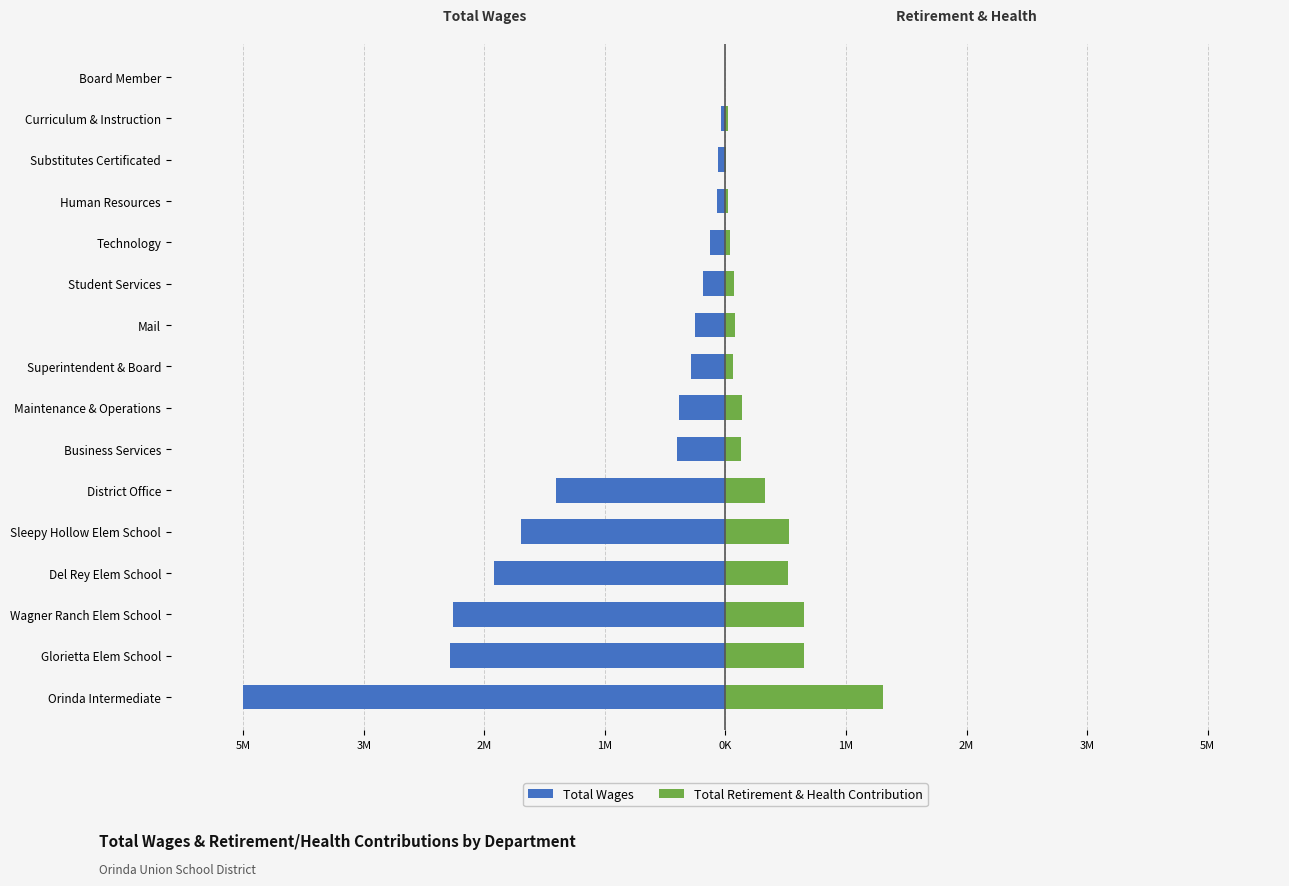

Reading right to left, transcribe all the data shown in this chart.

Total Wages: 0	-47388	-76704	-94389	-163602	-235580	-324874	-369236	-496908	-512662	-1797145	-2170166	-2460836	-2891322	-2923619	-5120058
Total Retirement & Health Contribution: 0	25586	7848	26413	44724	91427	97025	75749	179878	164793	417584	677441	664093	839224	835261	1668555